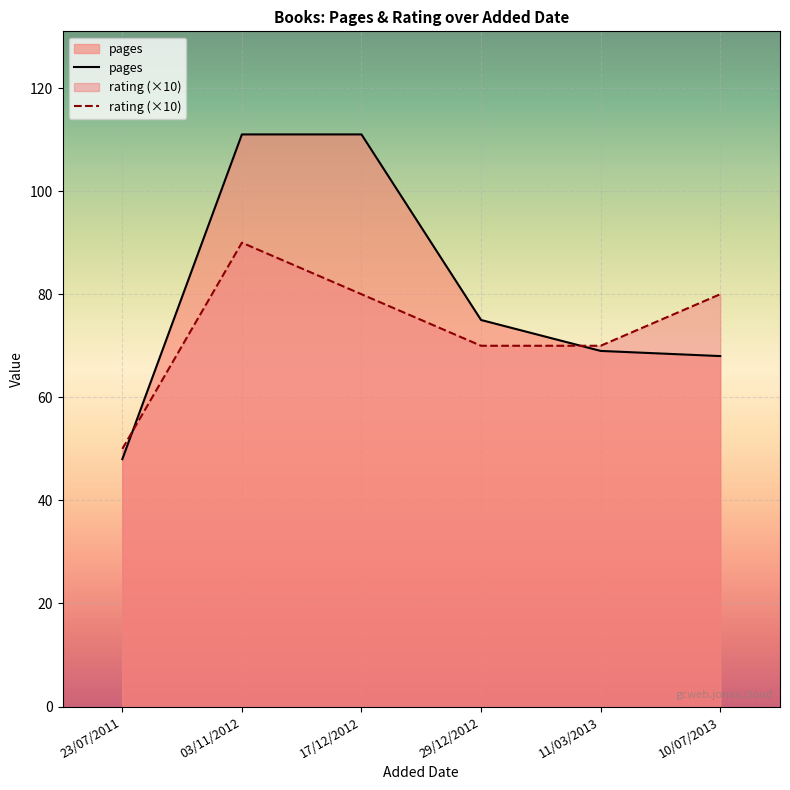

Count the rating values in the range 7 to 8.

4